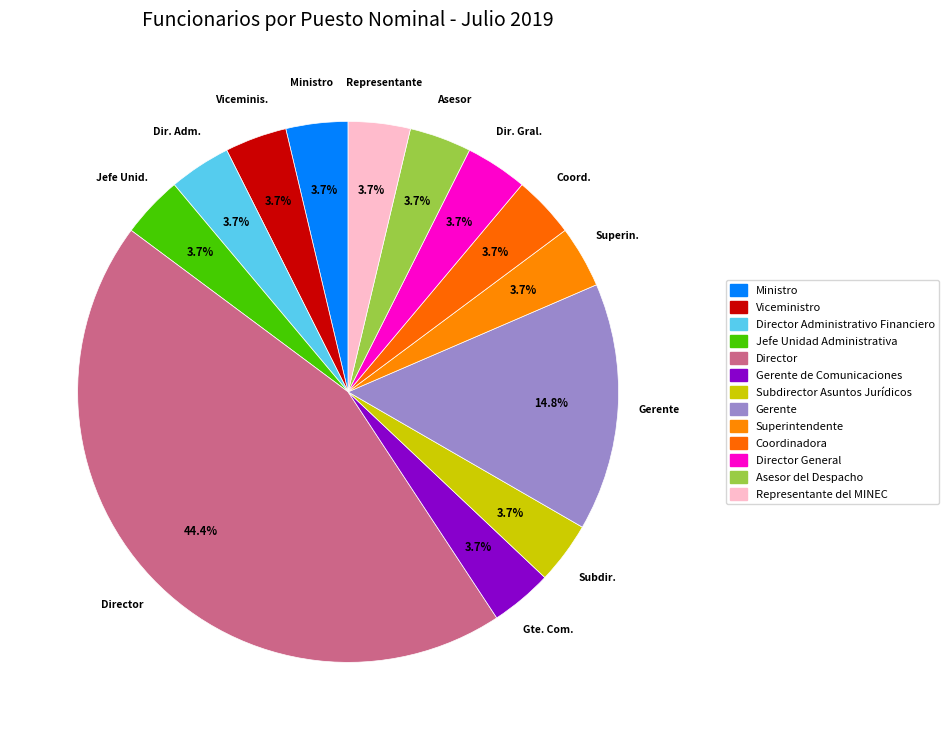

How many slices are in this pie chart?

13